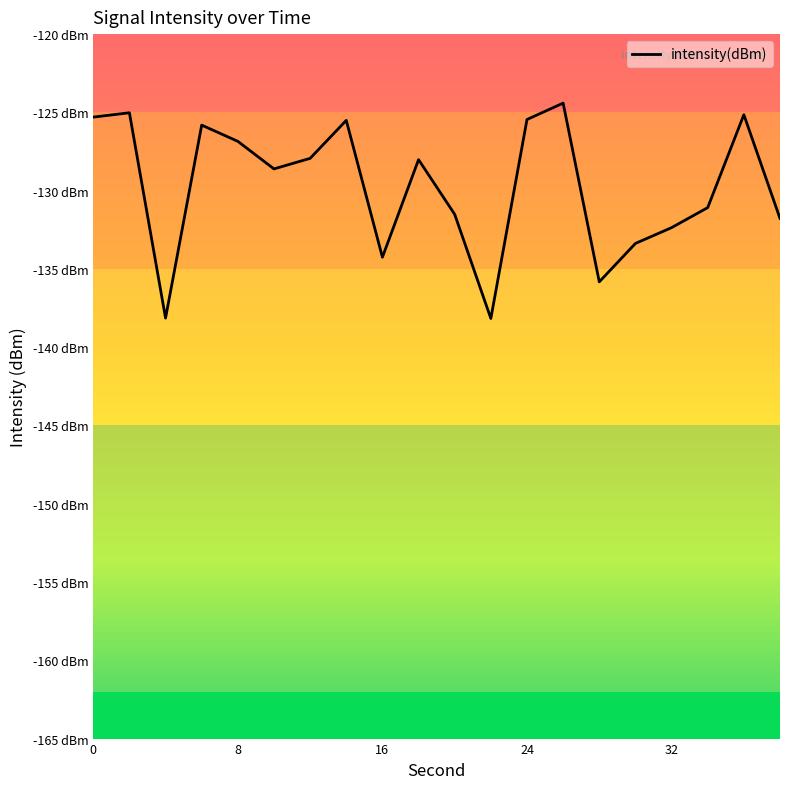

What is the value of the 19th point from the left?

-125.1